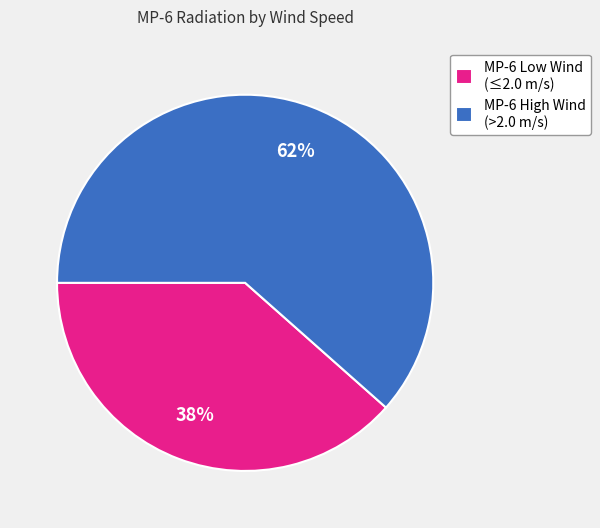

What is the largest slice in the pie chart?

MP-6 High Wind (>2.0 m/s)